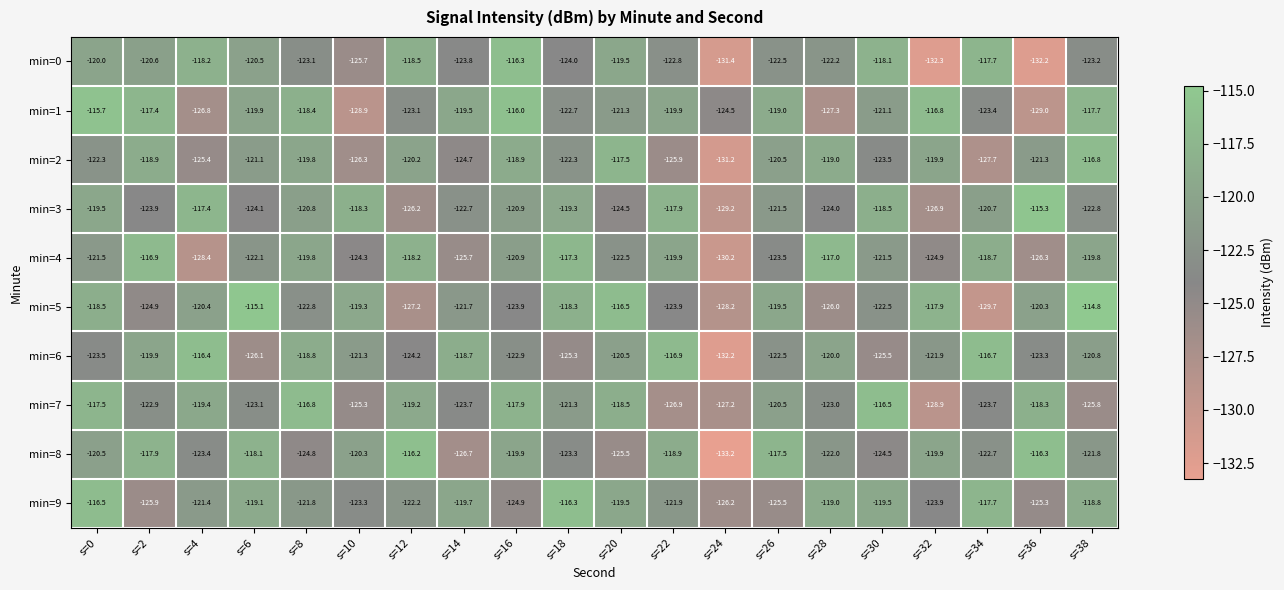

How many series are shown in this chart?

10